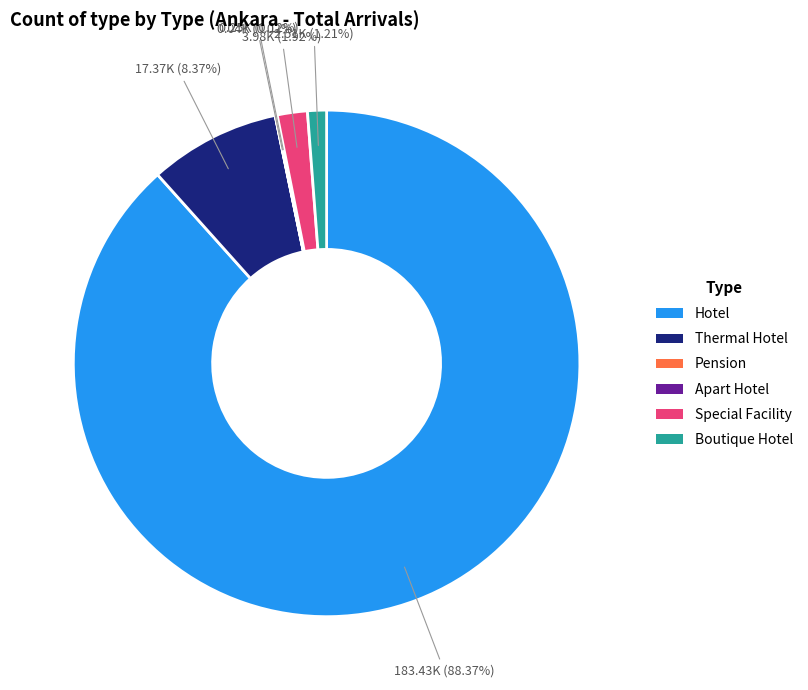

Is Hotel the majority of the pie?

Yes